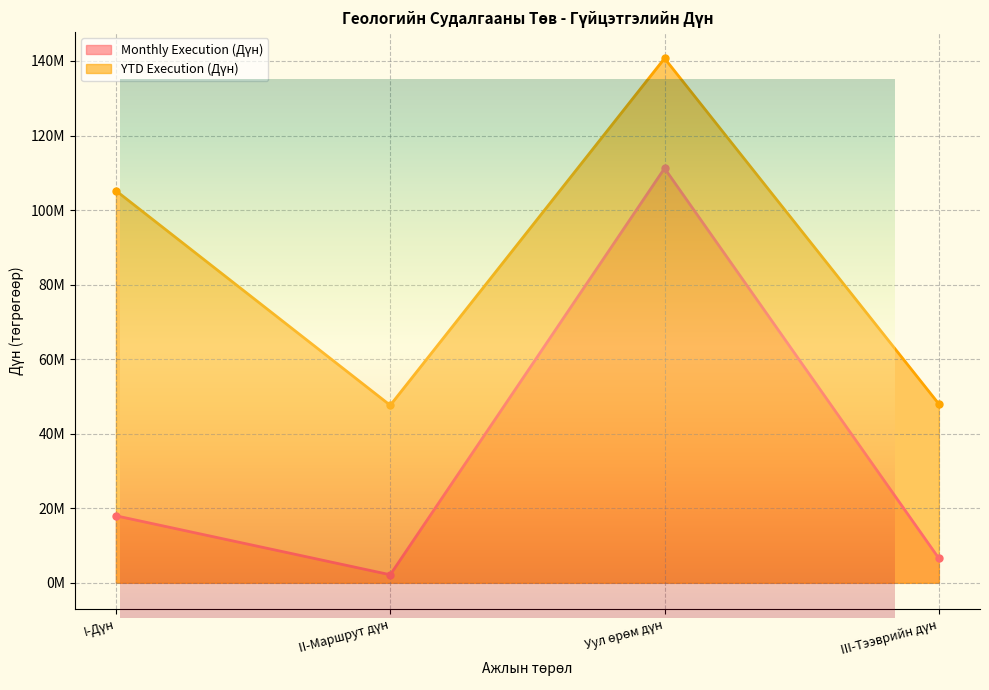

Reading left to right, what are all the values shown in this chart?

Monthly Execution (Дүн): I-Дүн=17985000	II-Маршрут дүн=2165000	Уул өрөм дүн=111200000	III-Тээврийн дүн=6561000
YTD Execution (Дүн): I-Дүн=105191380	II-Маршрут дүн=47626600	Уул өрөм дүн=140697000	III-Тээврийн дүн=47979000